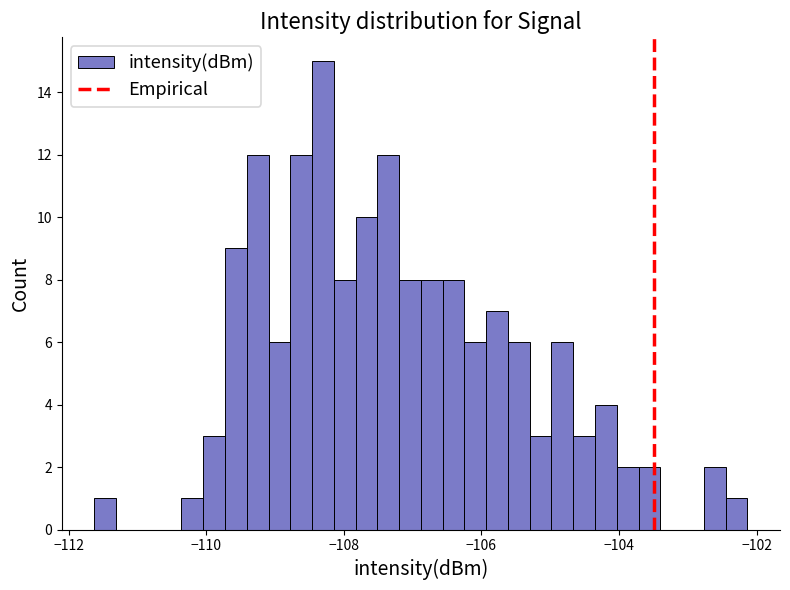

Around what value on the x-axis is the tallest bar? Give the approximate position of its centre, as read against the axis.

-108.4